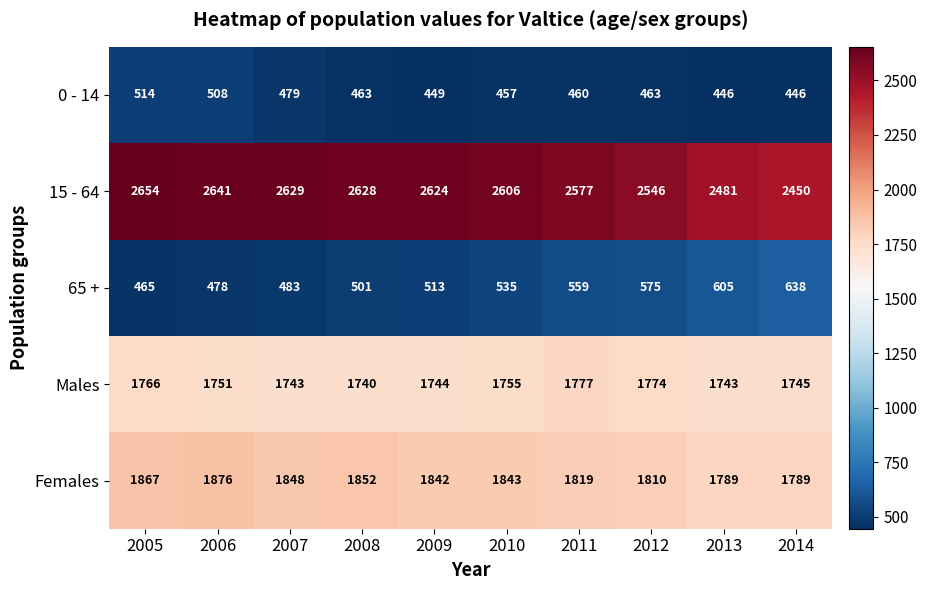

Which series has the largest range (max minus min)?

15 - 64